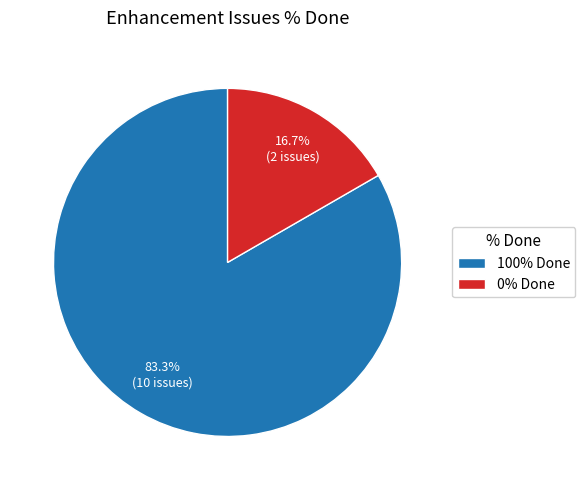

Does 0% Done account for over 50% of the chart?

No